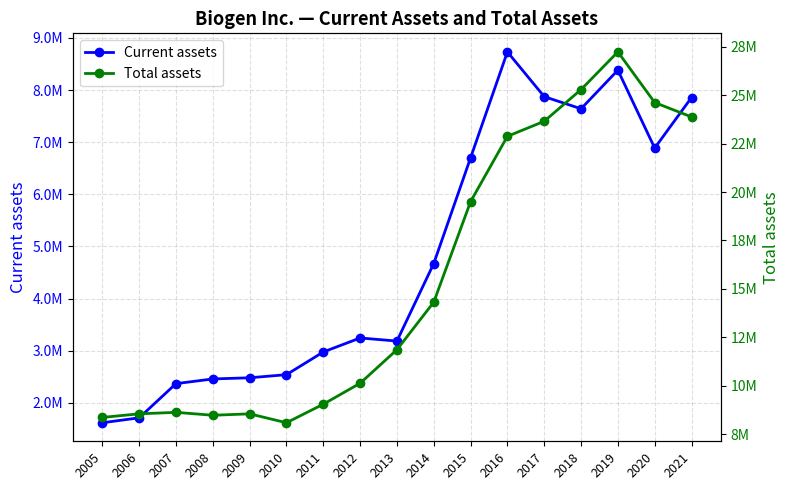

Is it true that Total assets equals 12954321 at 2005?

False